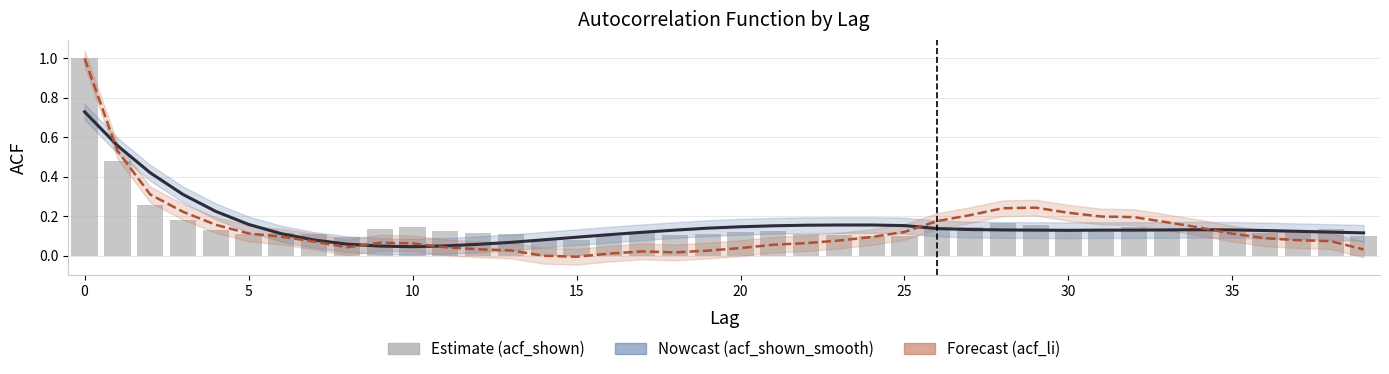

What is the value of the acf_shown_smooth bar at the 9th from the left?

0.1